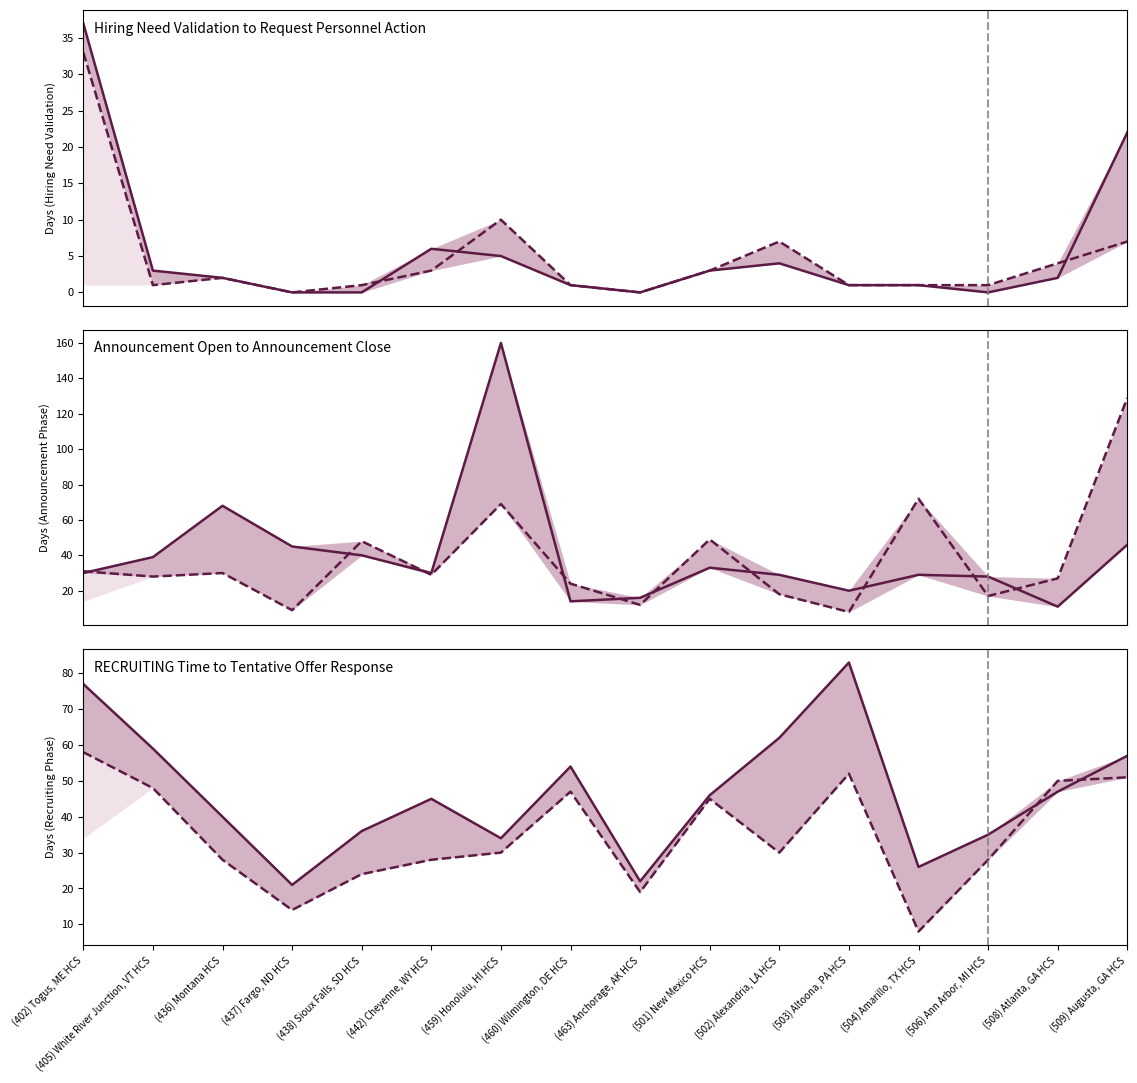

What is the sum of all Announcement Open to Announcement Close (Hybrid) values?

638